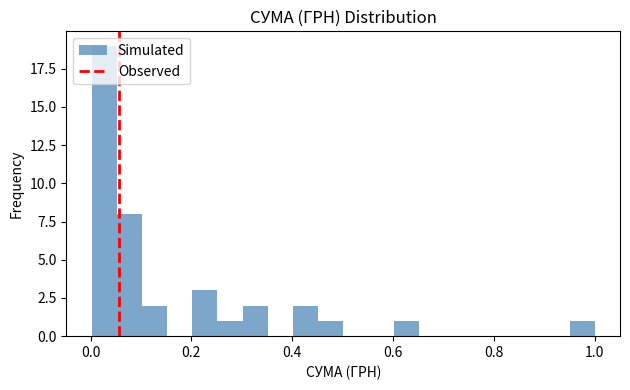

Read against the x-axis, roughly where is the centre of the tallest bar?

0.02